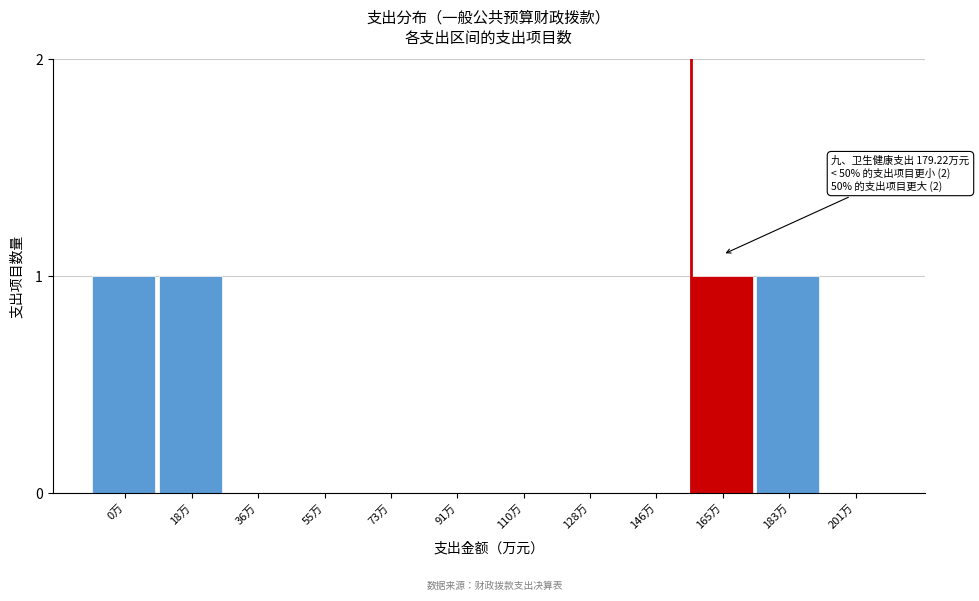

Reading left to right, extract all data points from this chart.

0万=1	18万=1	36万=0	55万=0	73万=0	91万=0	110万=0	128万=0	146万=0	165万=1	183万=1	201万=0